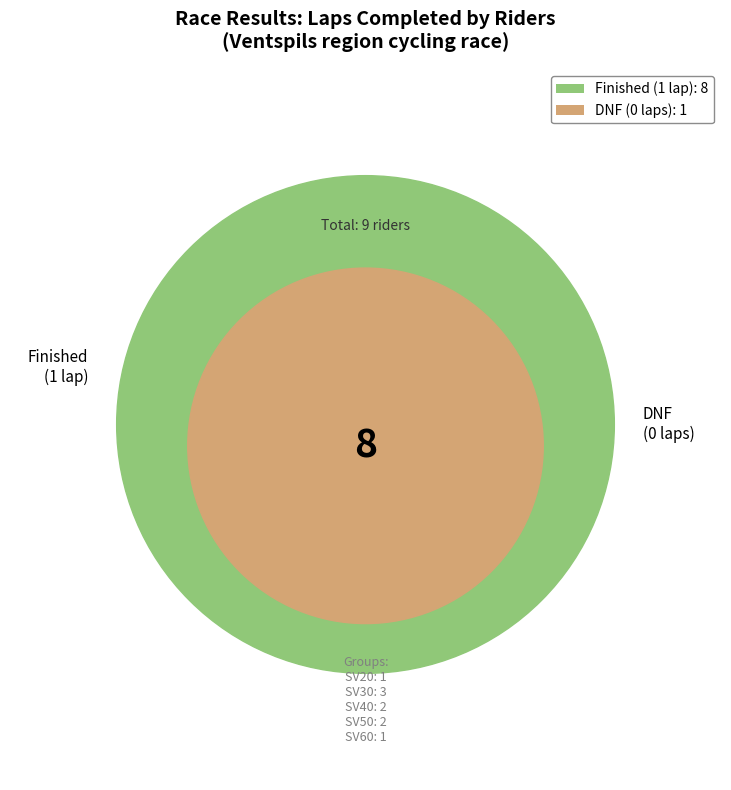

Do SV60-Caune and SV30-Jonass together represent more than half of the pie?

No